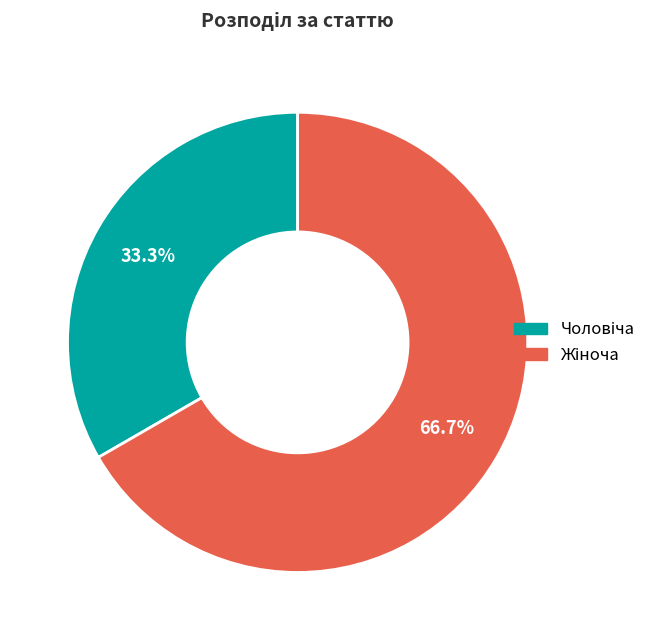

How many slices are in this pie chart?

2